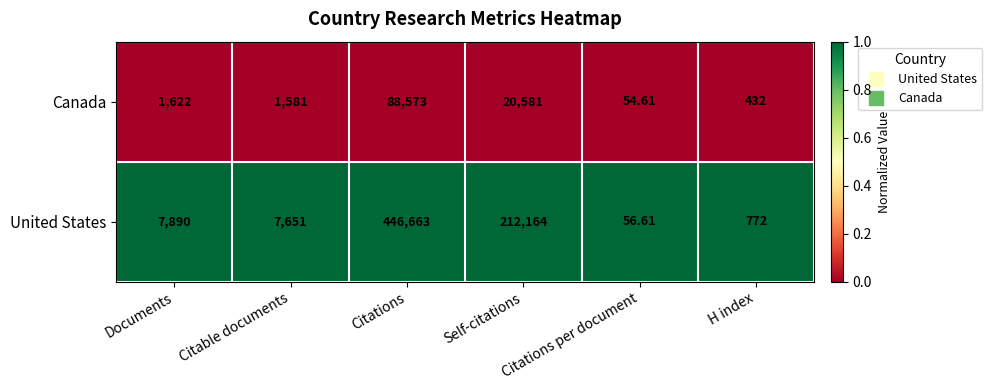

Which series has the widest spread of values?

United States